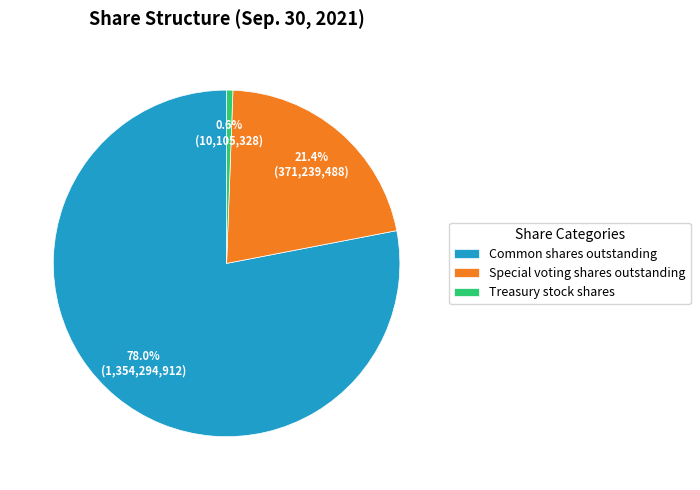

Does Treasury stock shares represent more than half of the total?

No